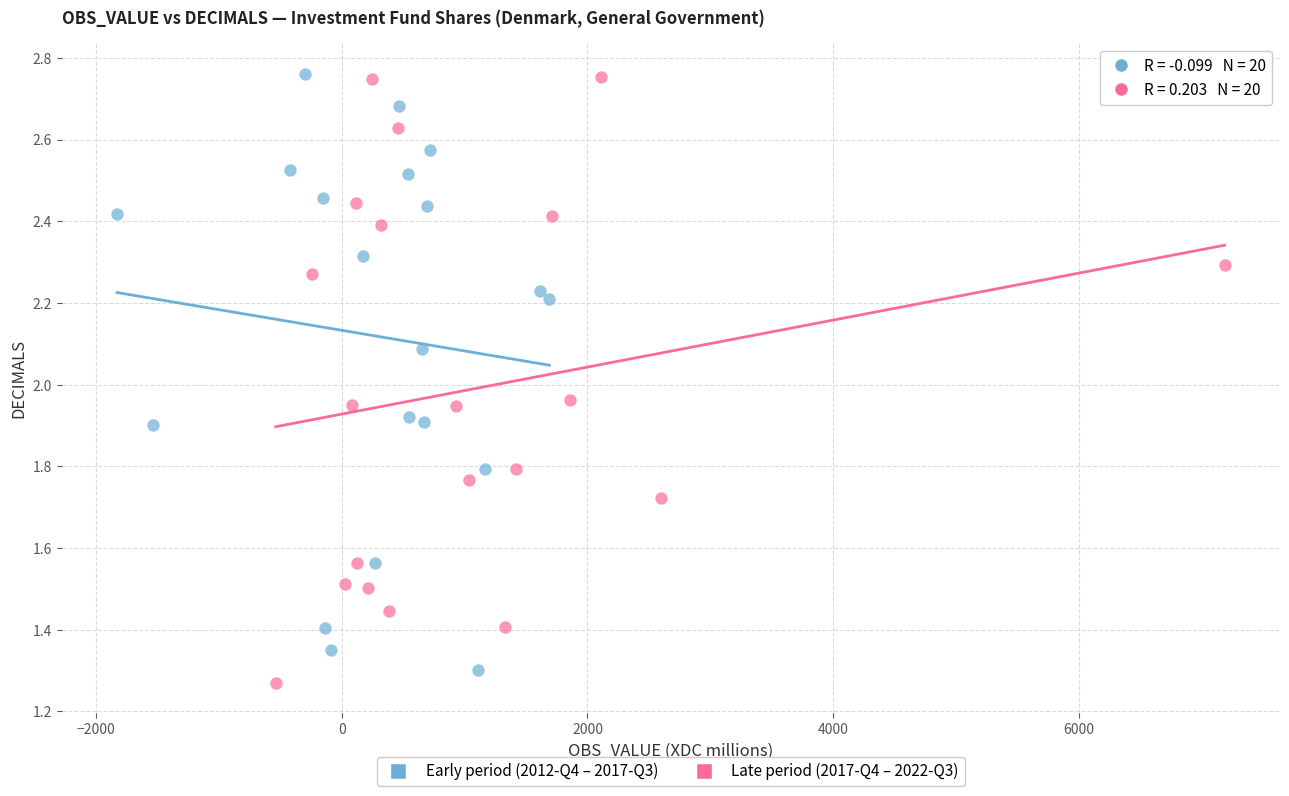

What are all the series names shown in the legend?

Early period (2012-Q4 – 2017-Q3), Late period (2017-Q4 – 2022-Q3)